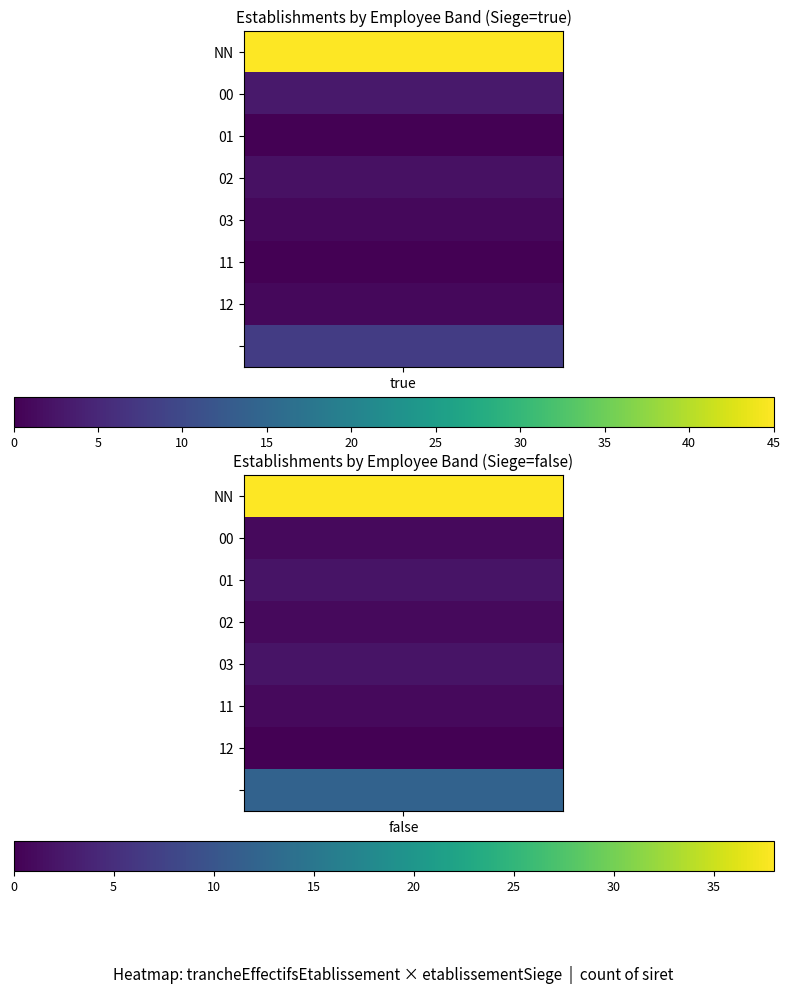

The value of 03 at false is 2. True or false?

True